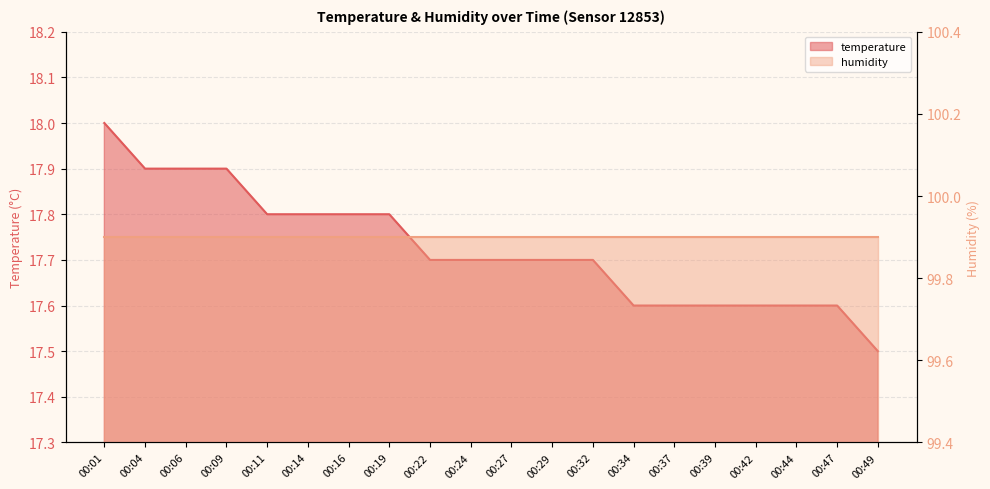

What is the ratio of the value at 00:22 to the value at 00:06?

1.0